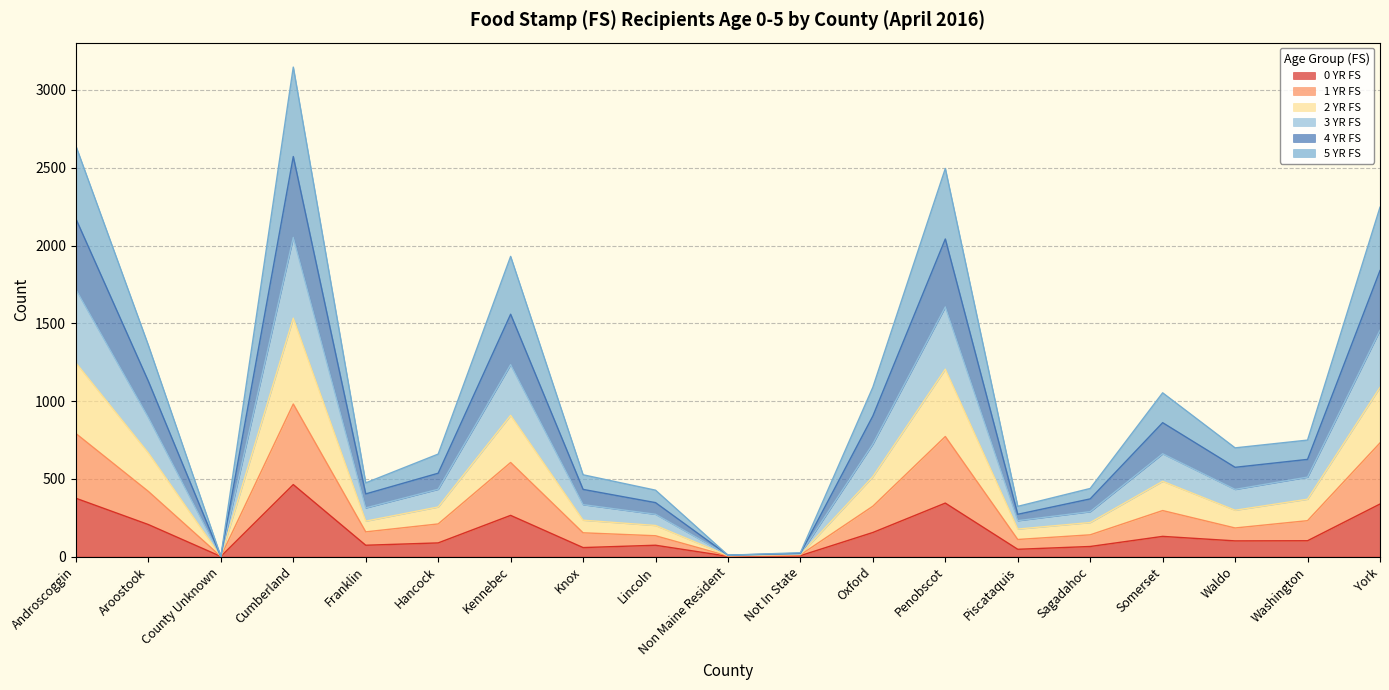

What is the total value across all series at Aroostook?

1358